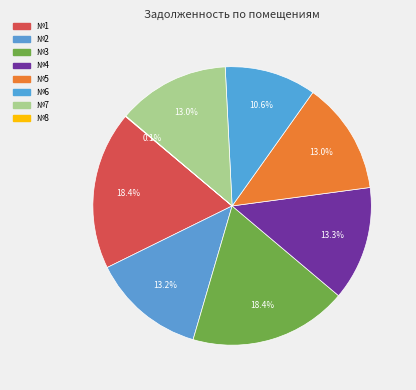

What is the largest slice in the pie chart?

1